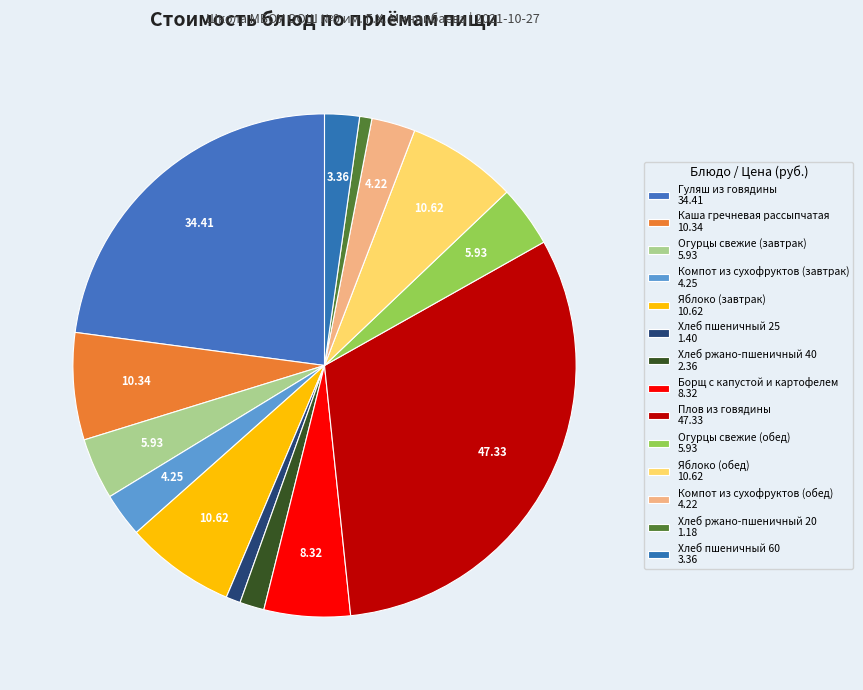

The Яблоко (завтрак) slice represents 16% of the pie. True or false?

False